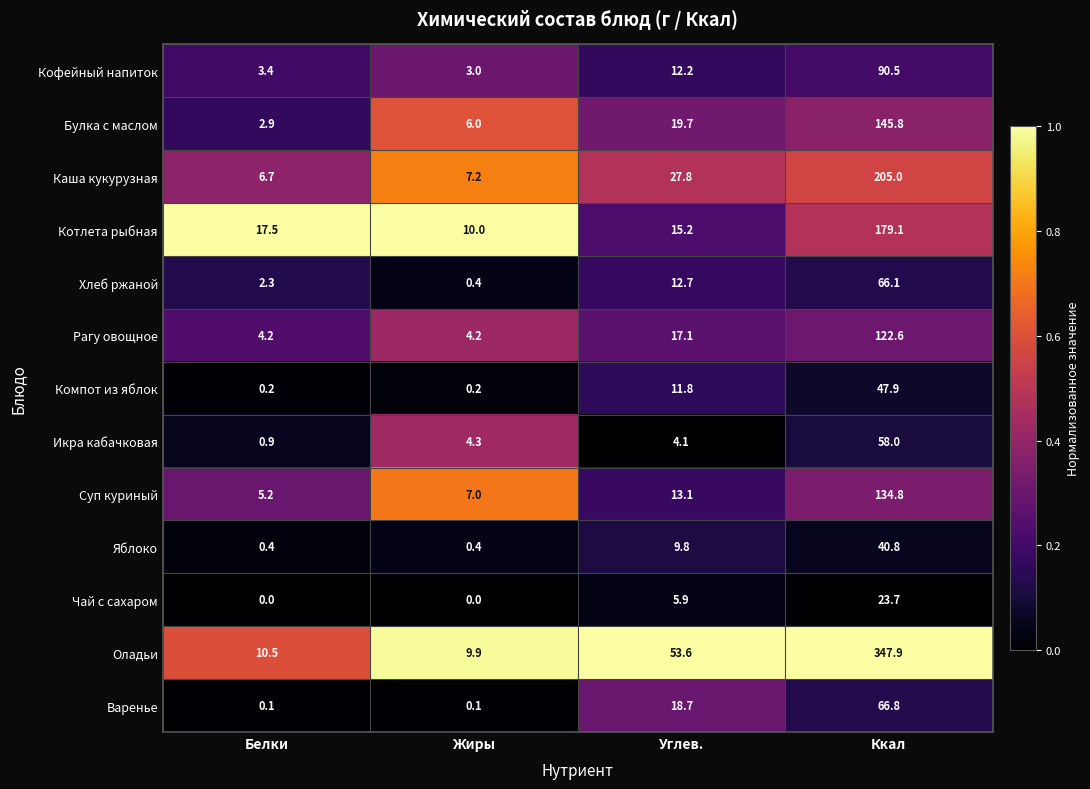

True or false: Каша кукурузная has a value of 27.8 at Углев..

True